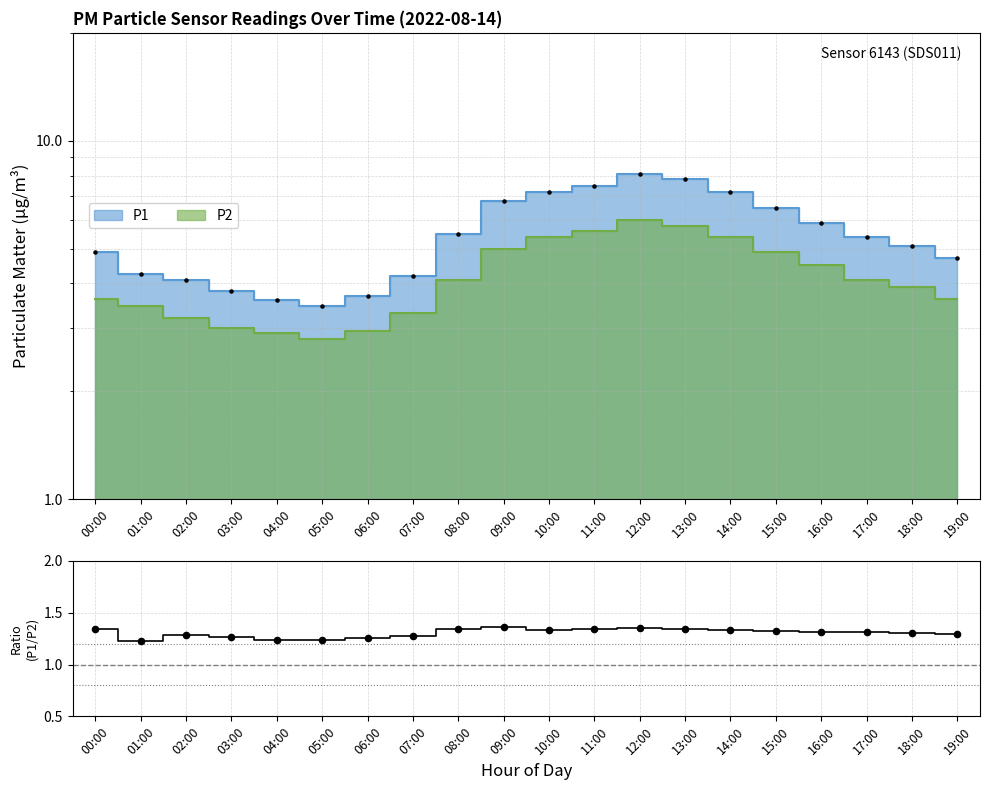

Which series has the widest spread of Y values?

P1